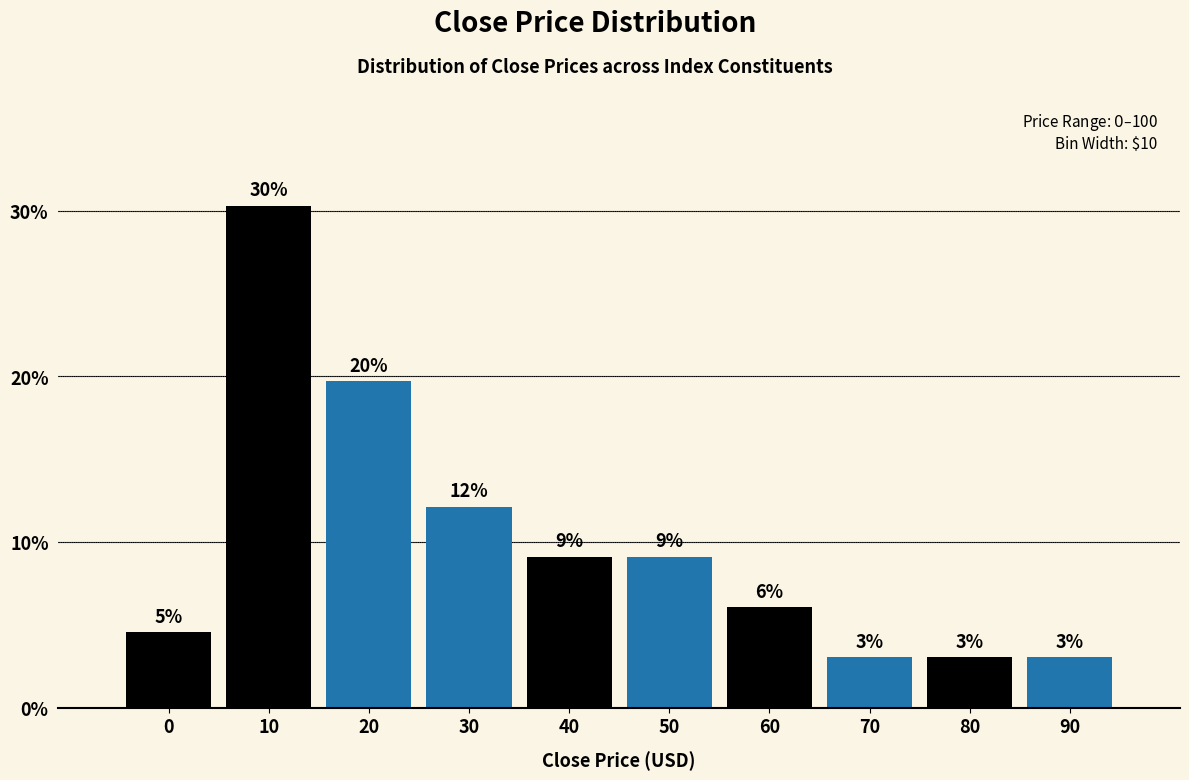

How many bars are there in total?

10